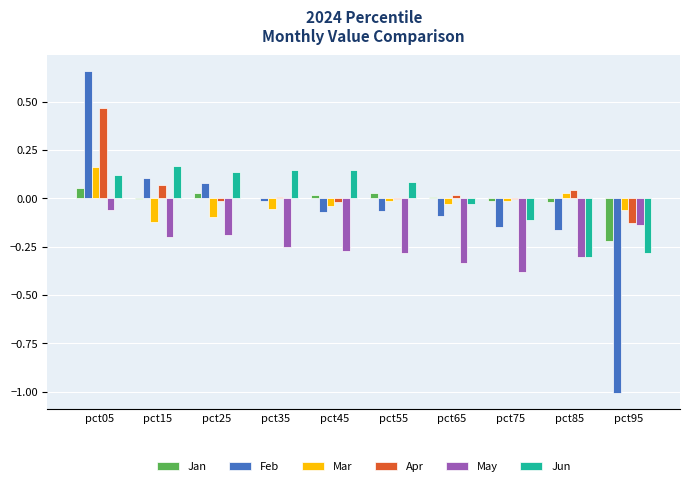

Which label corresponds to the largest value in the chart?

pct05